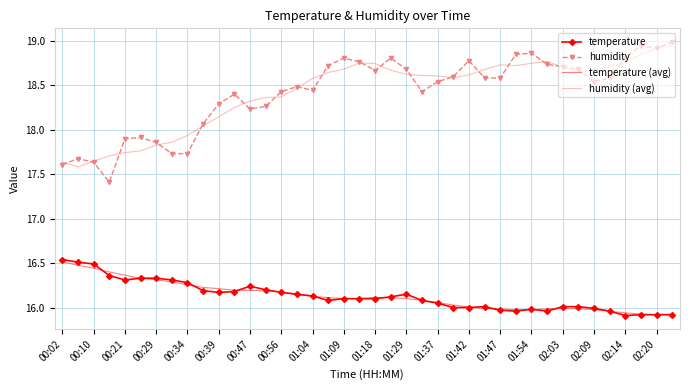

What is the minimum value for humidity?

17.4